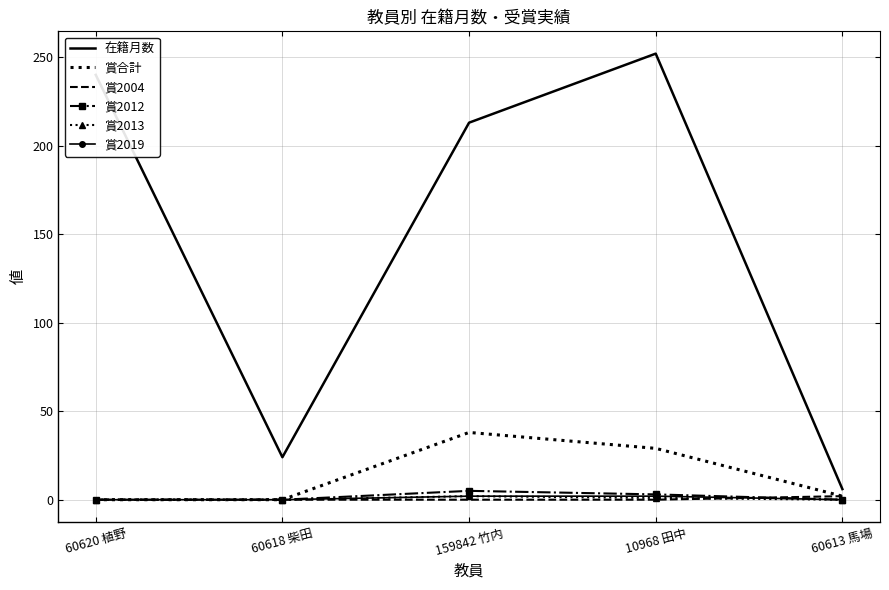

What is the maximum value shown in the chart?

252